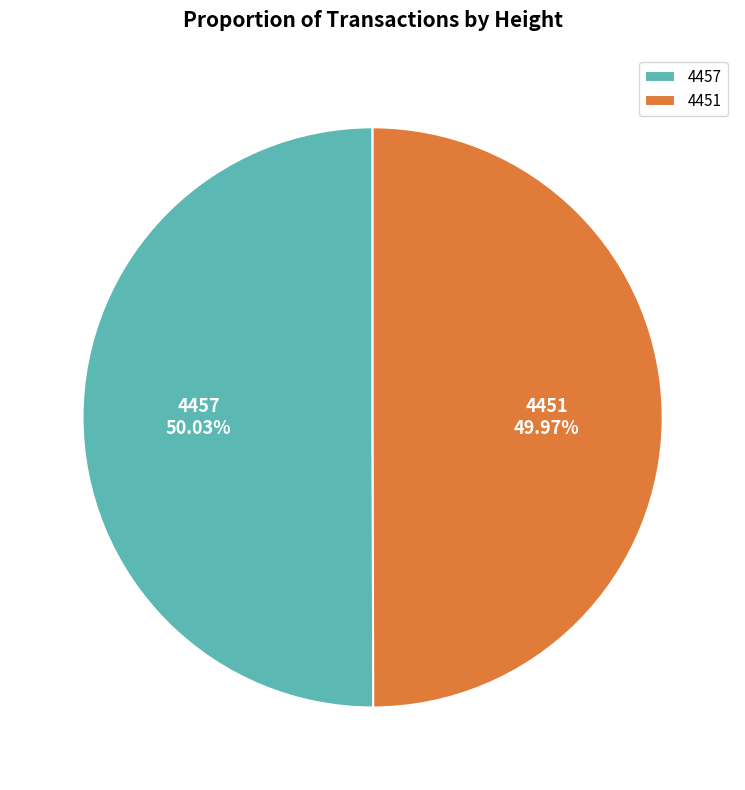

Is the sum of 4457 and 4451 greater than half?

Yes